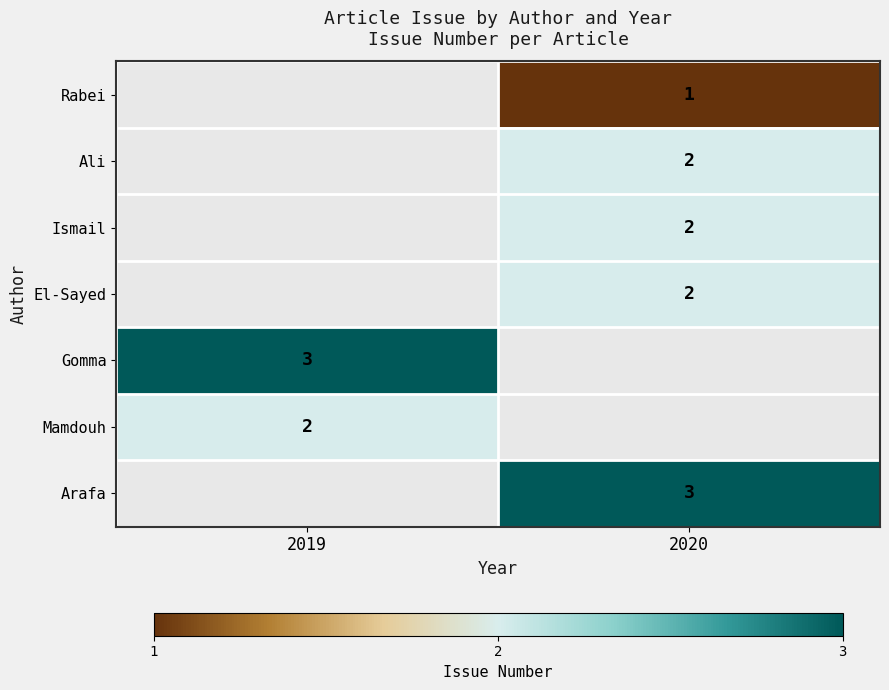

Is it true that Rabei equals 0.4 at 2020?

False